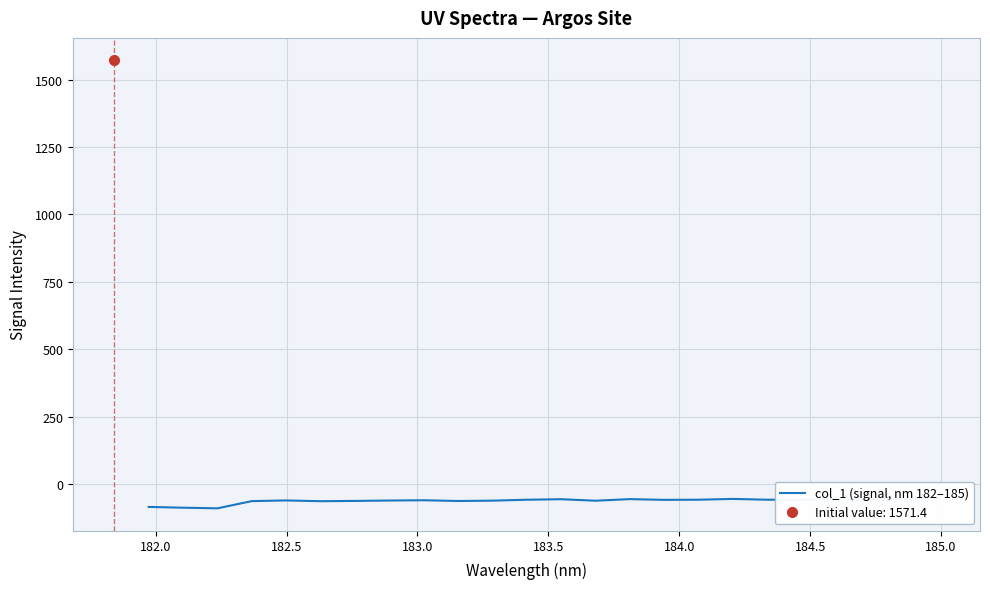

Is it true that the value at 183.5 is -102.9?

False